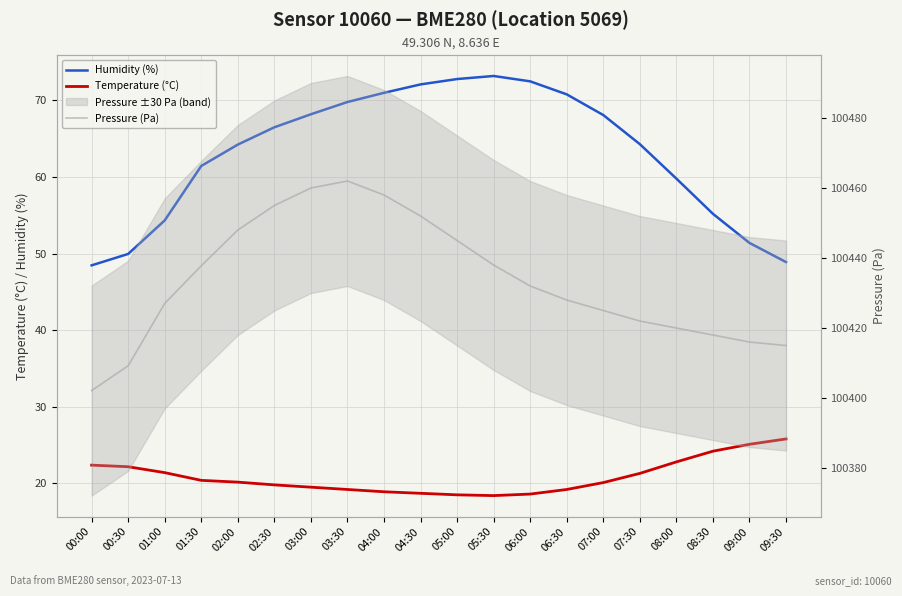

List the labels in order of Pressure (Pa) value, largest first.

03:30, 03:00, 04:00, 02:30, 04:30, 02:00, 05:00, 05:30, 01:30, 06:00, 06:30, 01:00, 07:00, 07:30, 08:00, 08:30, 09:00, 09:30, 00:30, 00:00